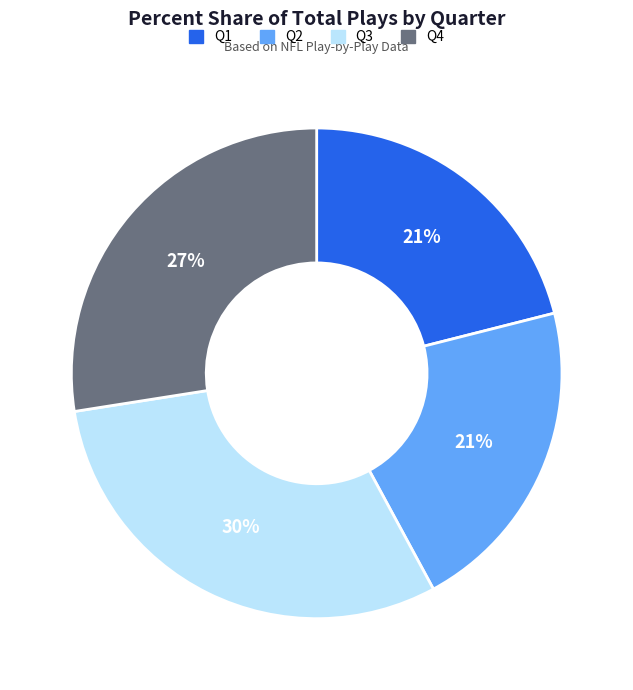

To the nearest percent, what is the average slice percentage?

25%